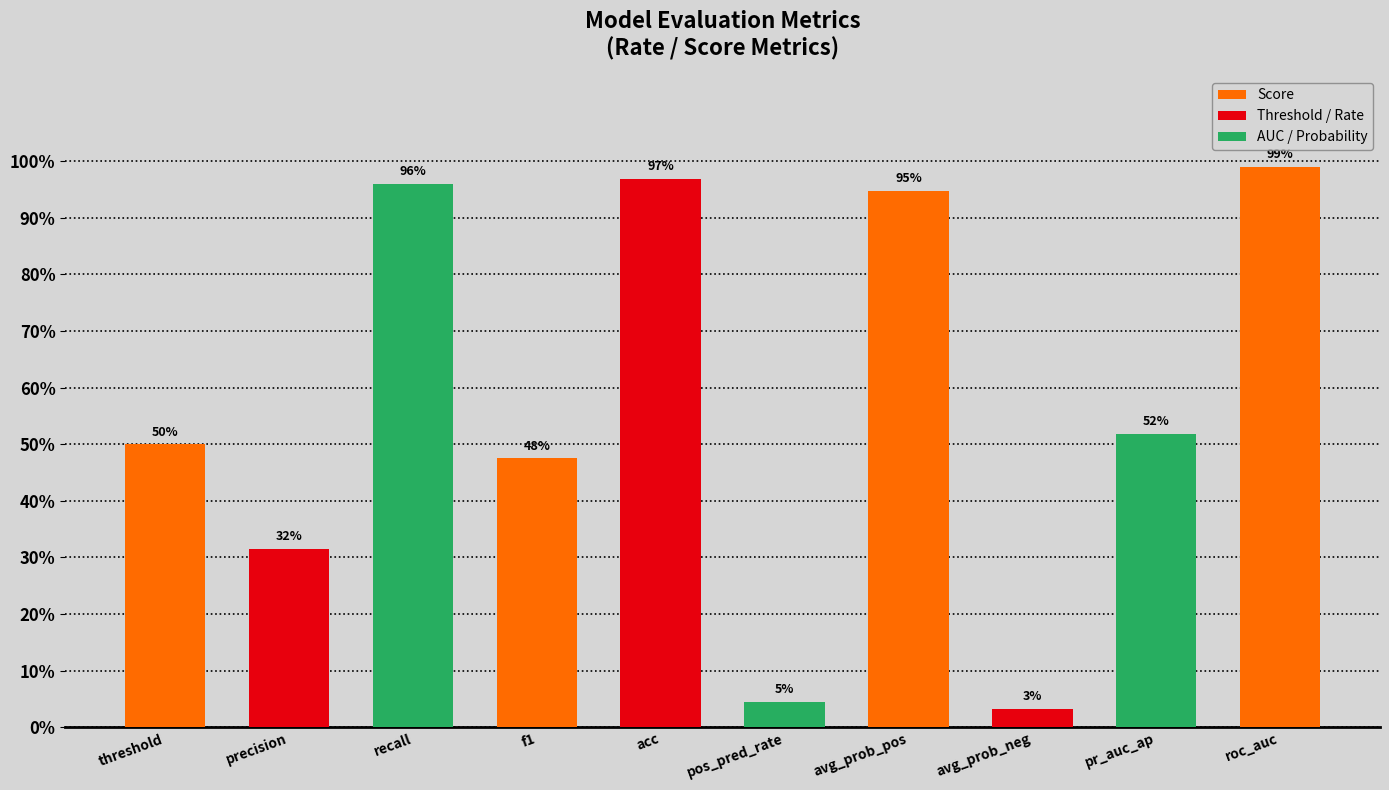

What position from the right is avg_prob_pos?

4